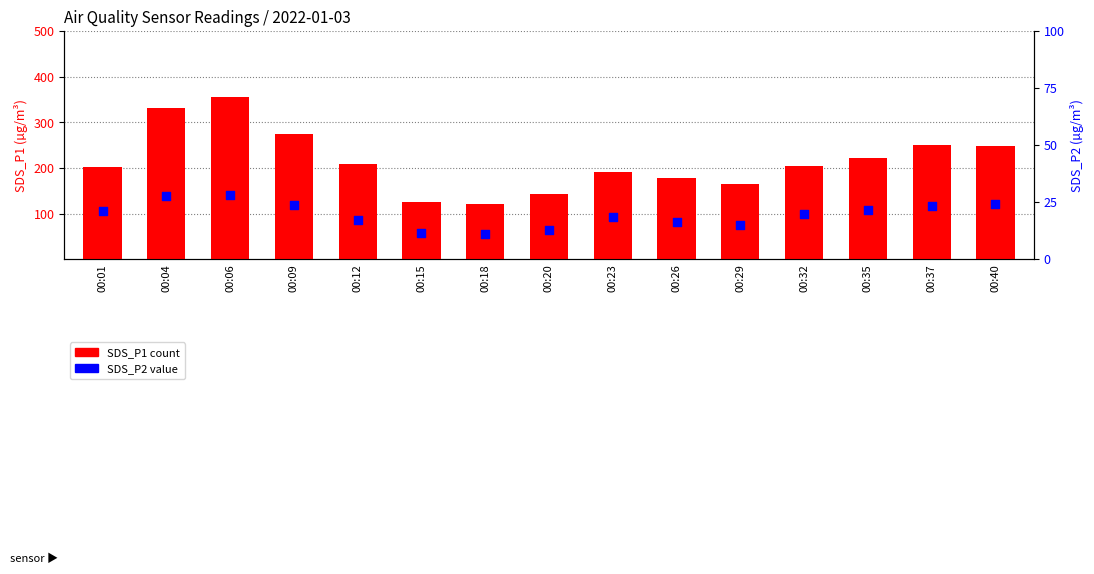

Which series has the largest total across all categories?

SDS_P1